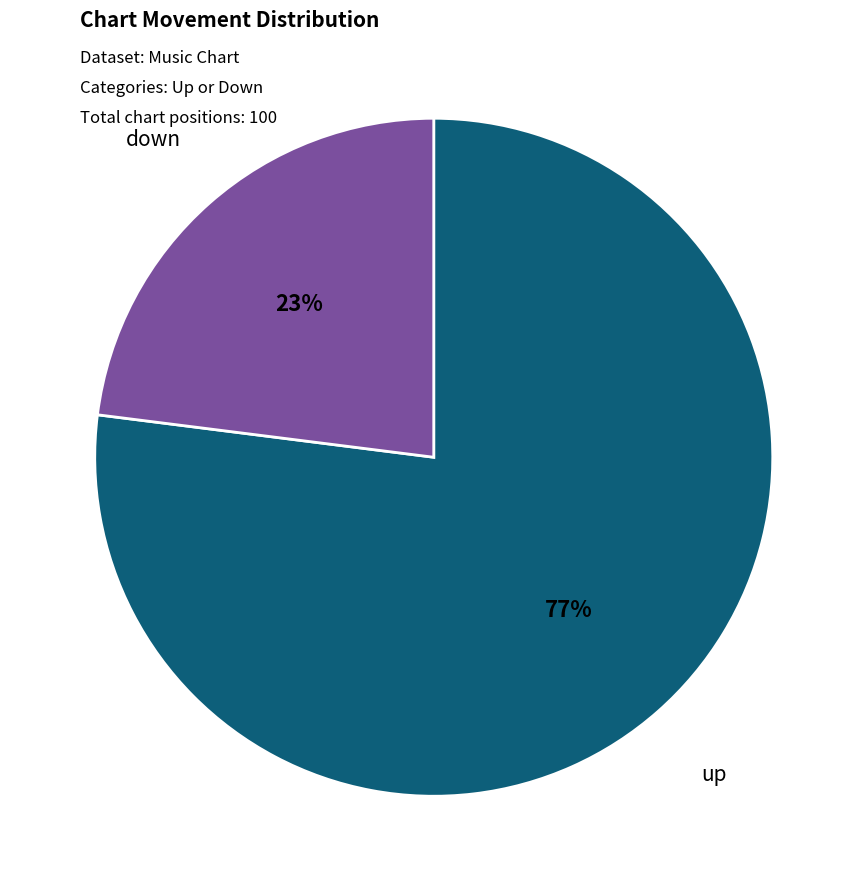

How many segments does this pie chart have?

2